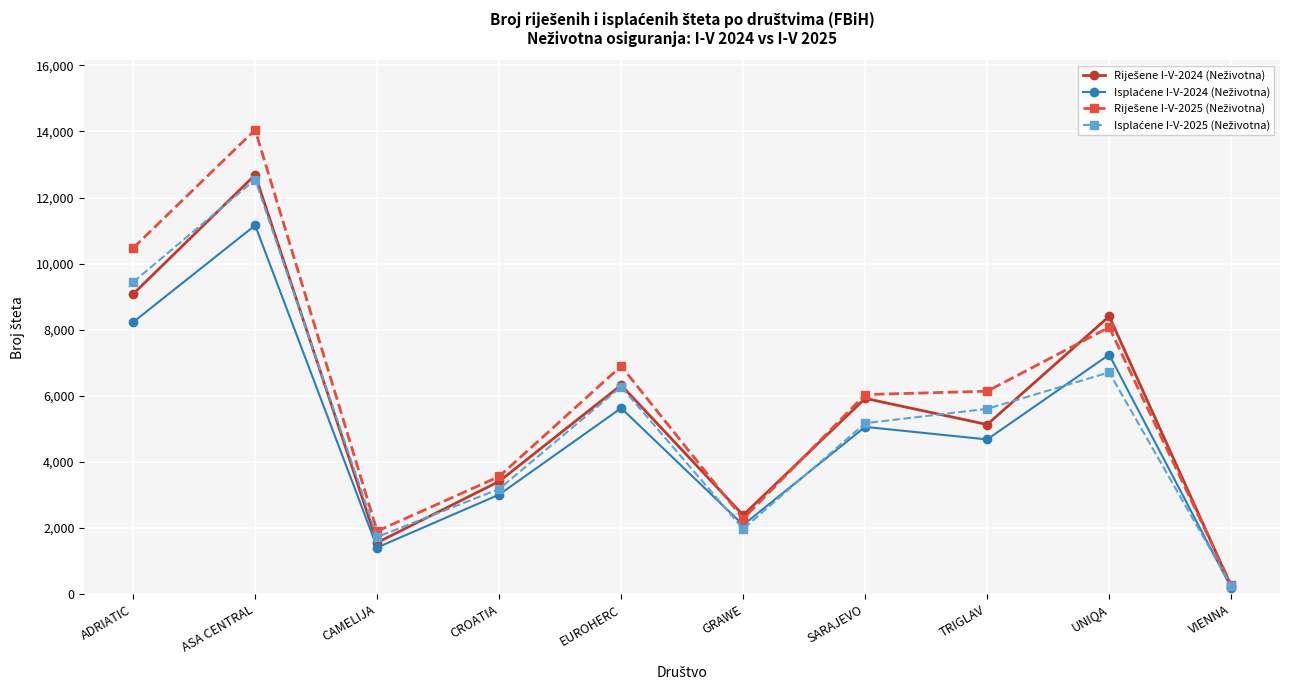

How many lines are shown in the chart?

4